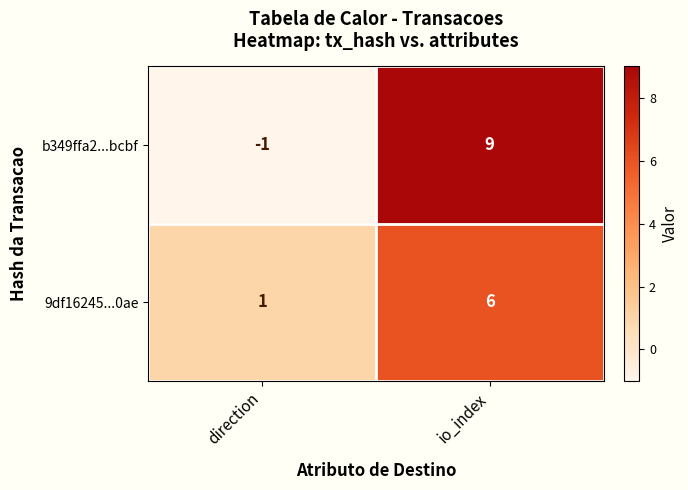

What is the minimum value shown in the chart?

-1